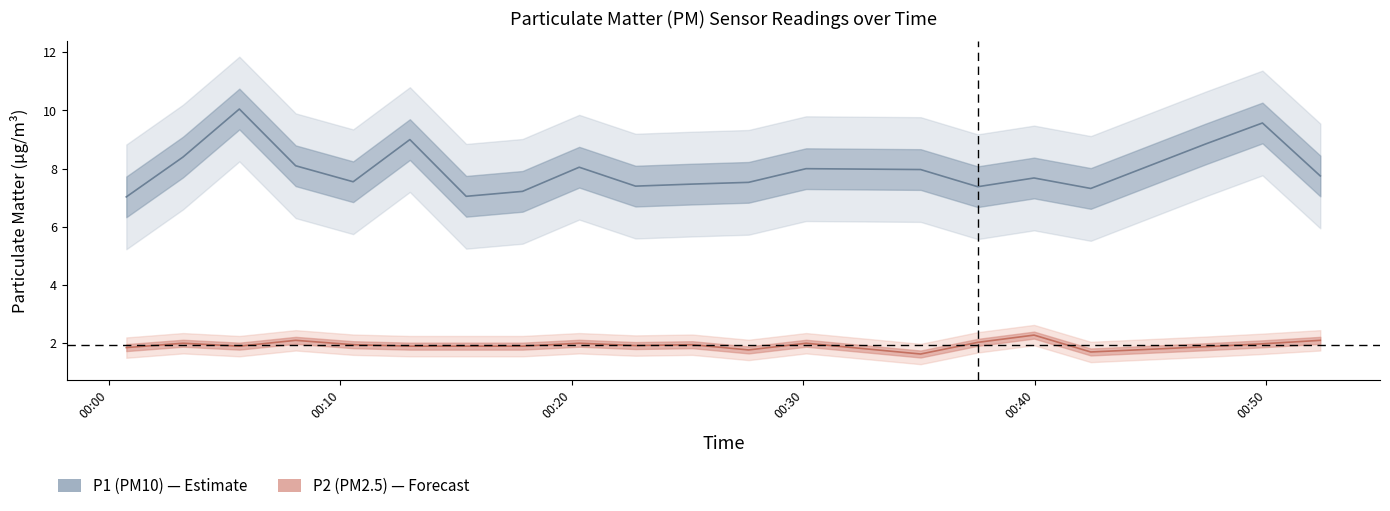

Is it true that P2 equals 1.9 at 00:00?

True